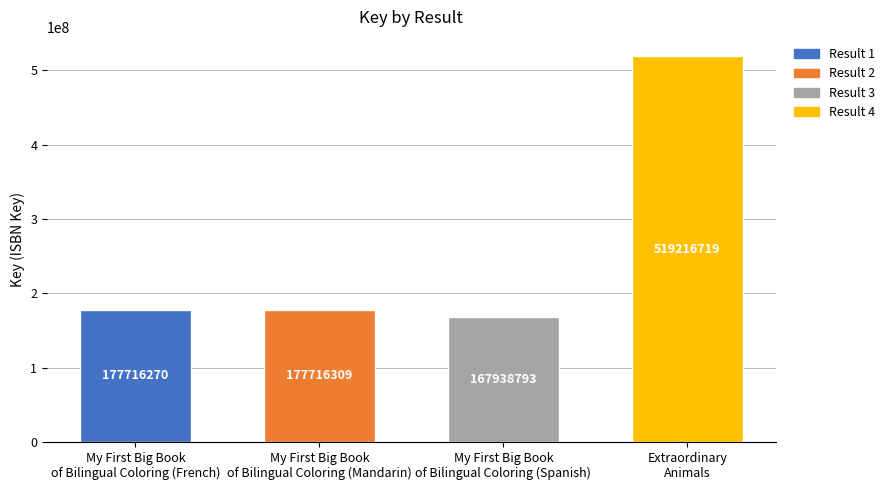

List the labels in order of value, largest first.

Extraordinary
Animals, My First Big Book
of Bilingual Coloring (Mandarin), My First Big Book
of Bilingual Coloring (French), My First Big Book
of Bilingual Coloring (Spanish)